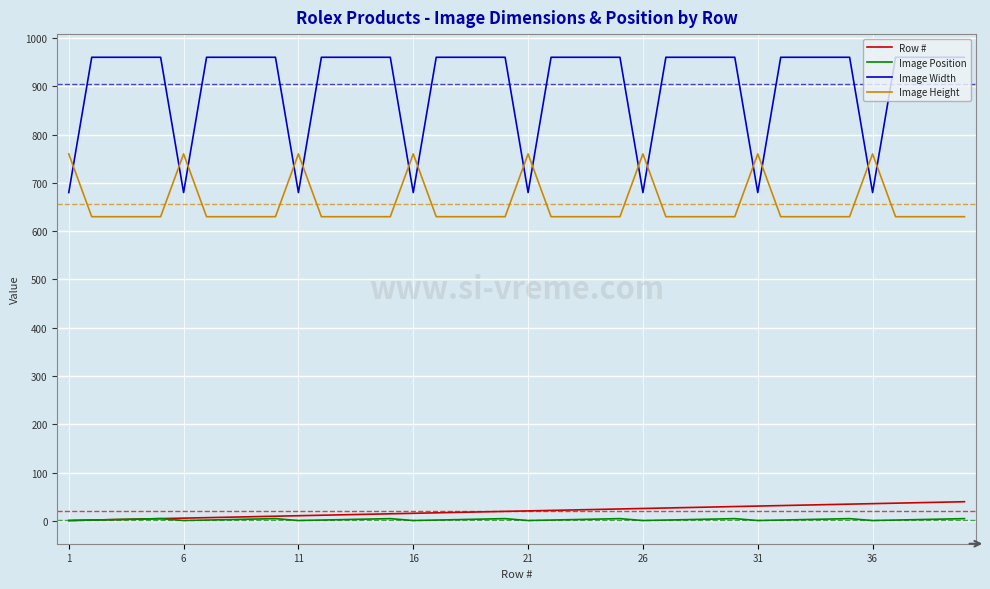

True or false: Image Position and Image Width intersect in this chart.

False